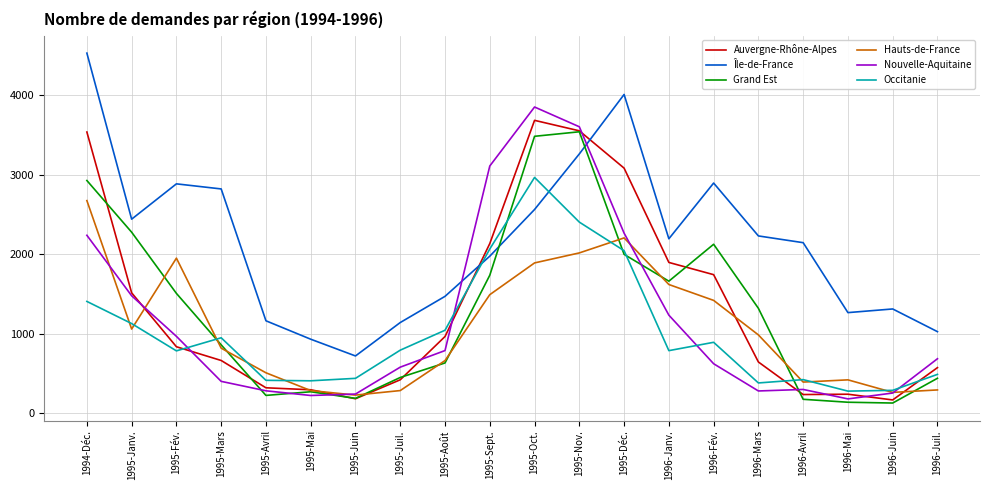

The value of Hauts-de-France at 1996-Mars is 422. True or false?

False